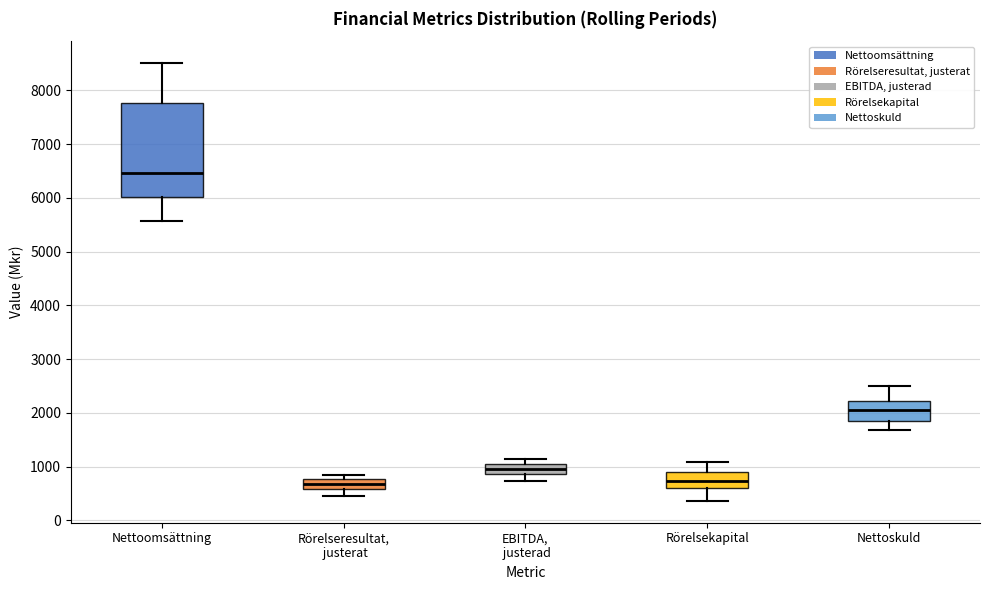

Where does the median line of the box for Rörelsekapital sit on the y-axis? The values are not printed on the chart, so give them approximately, as read against the axis.

700